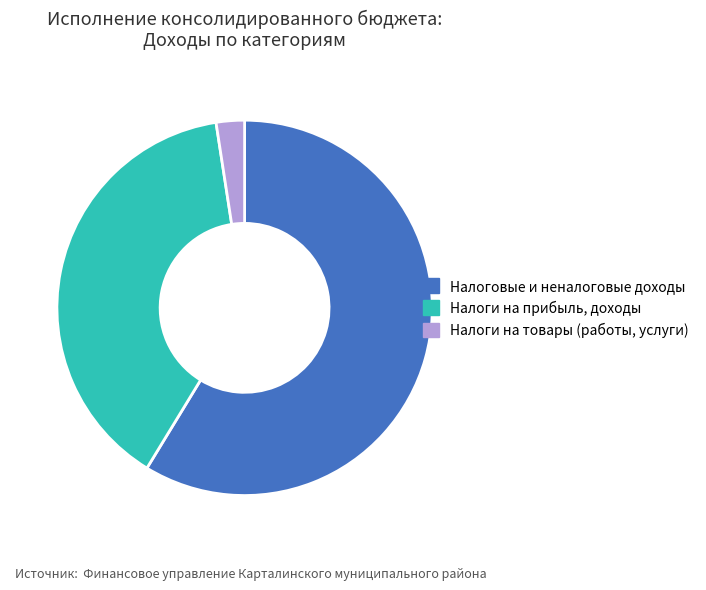

Is there any slice that represents more than half of the pie?

Yes